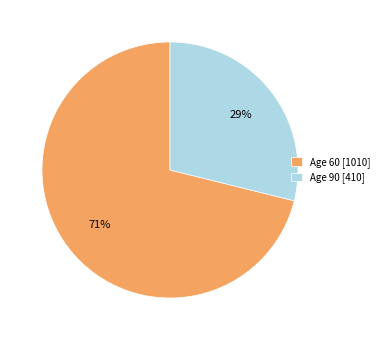

Count the number of slices in the pie.

2